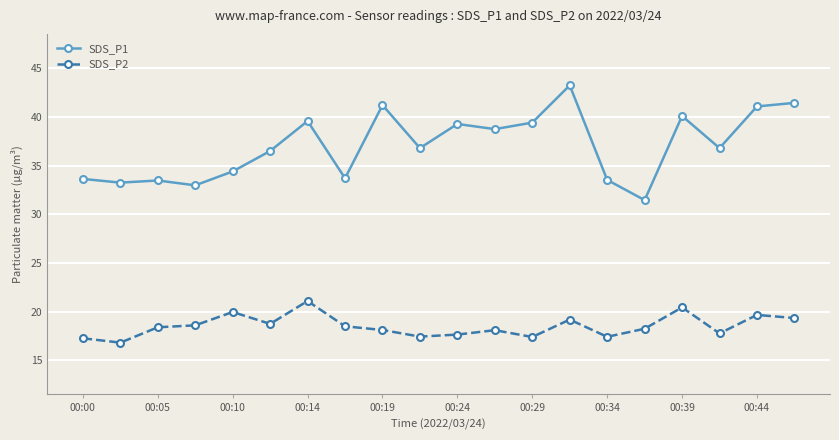

In SDS_P2, how many points are lower than both neighbors (excluding endpoints)?

6